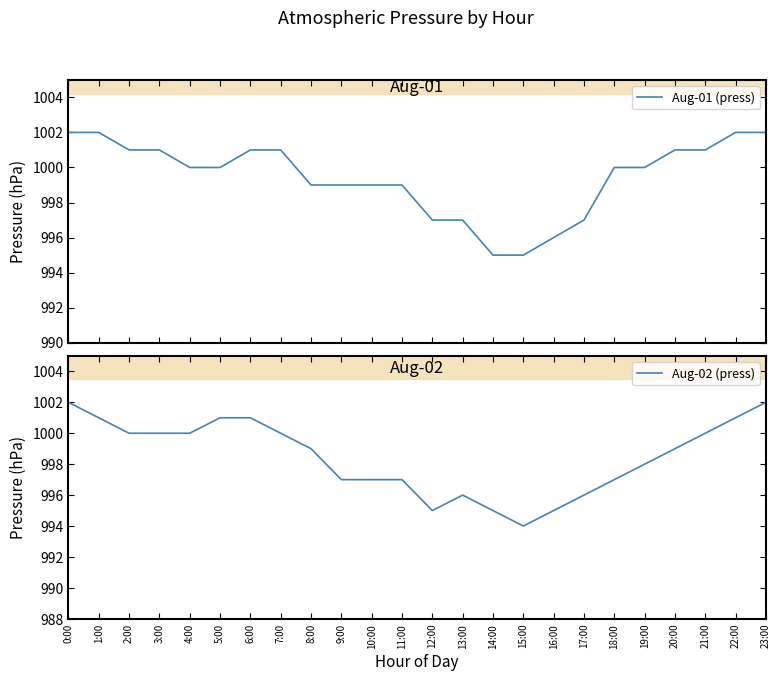

Which series has the largest total across all categories?

Aug-01 (press)